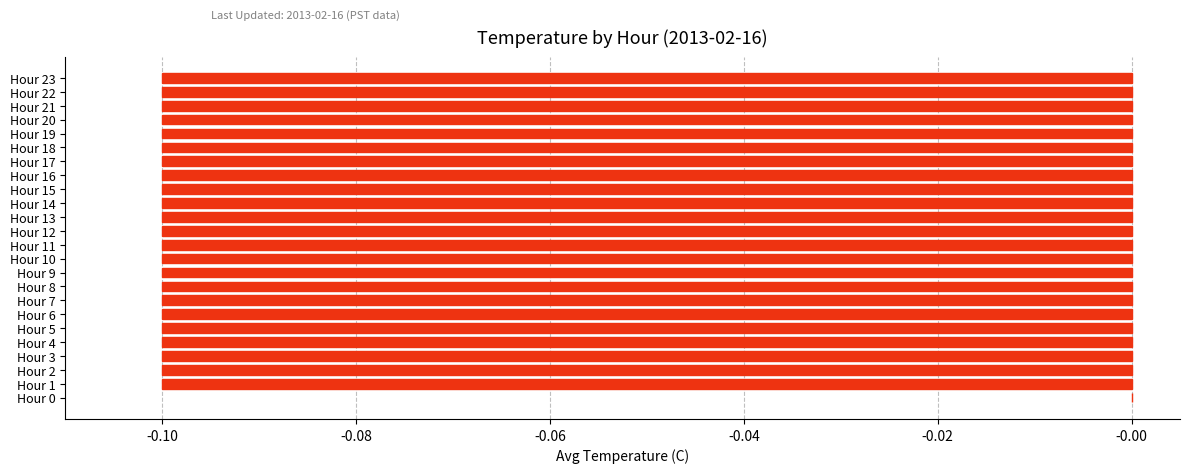

What is the sum of all values?

-2.3